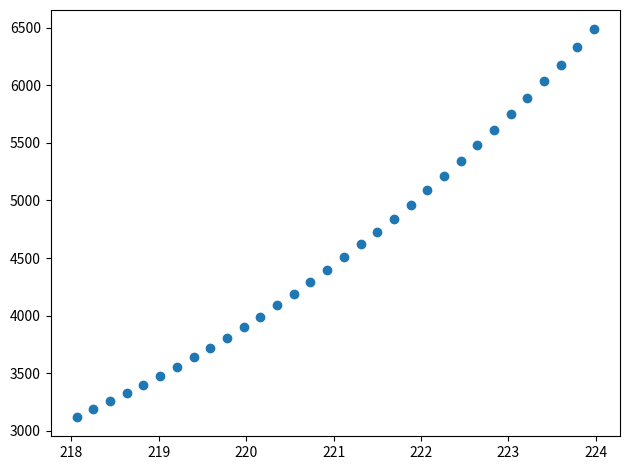

What is the range of X values (max minus min)?

5.9